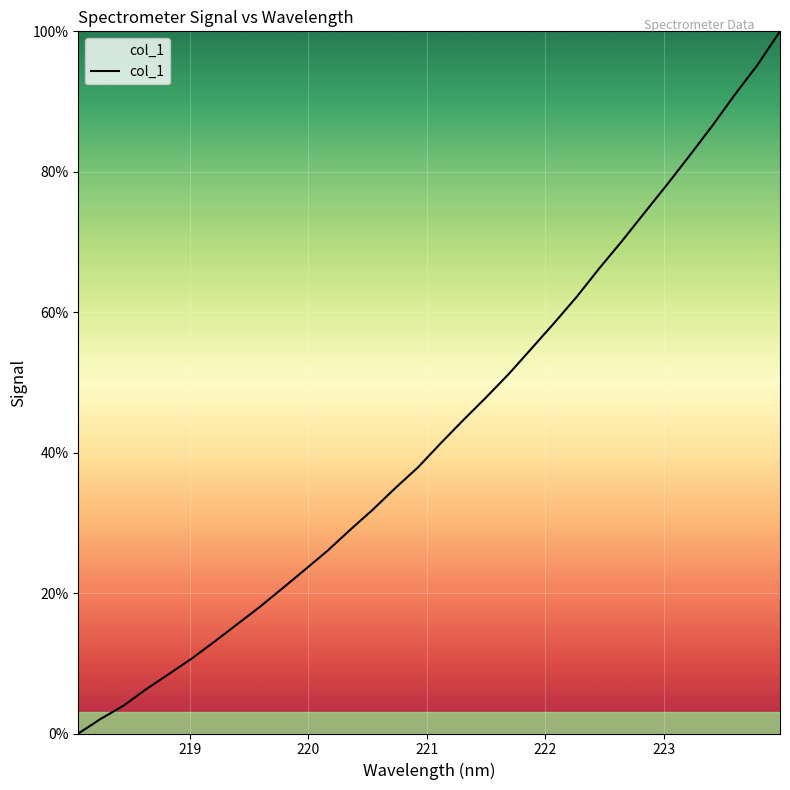

Count the number of categories in the chart.

32